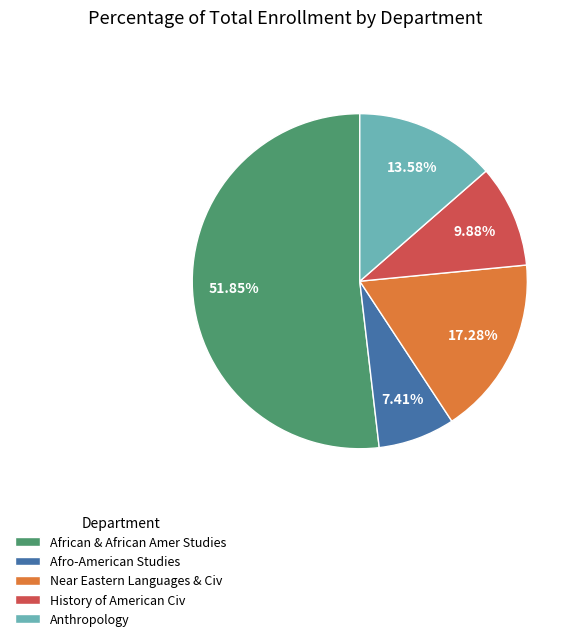

Is it true that Afro-American Studies is 7% of the pie?

True